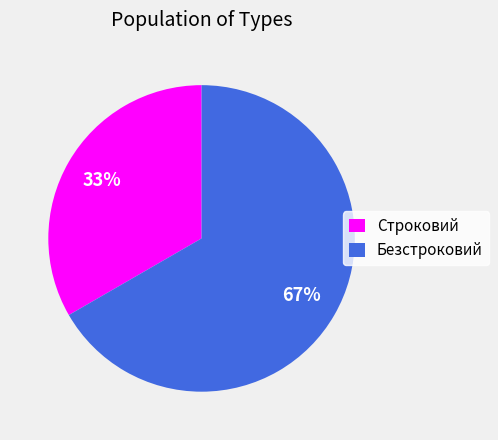

How many slices are in this pie chart?

2